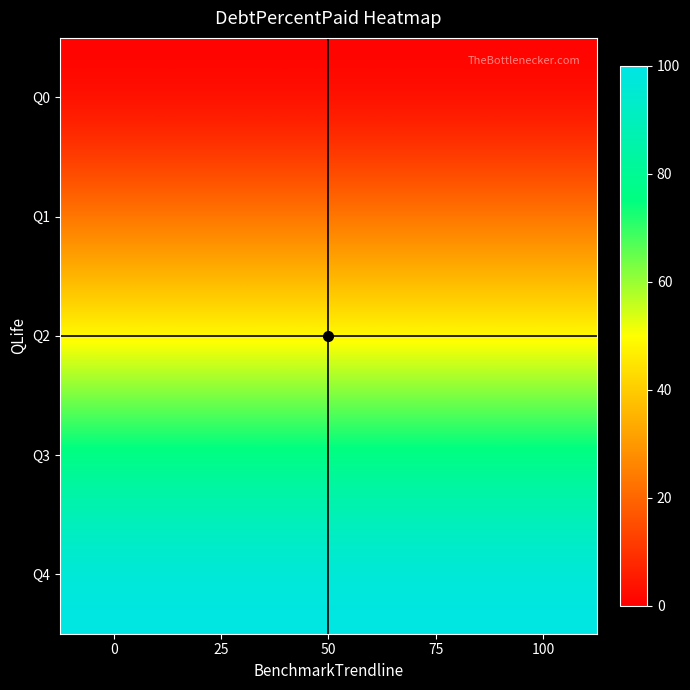

List the series in order of their peak value, highest first.

Q4, Q3, Q2, Q1, Q0